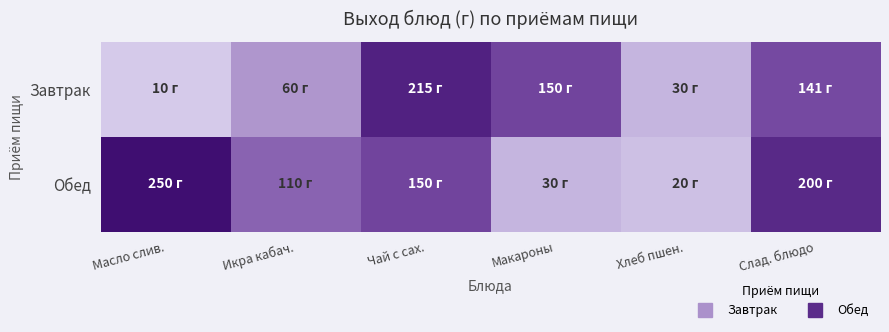

Reading right to left, list all the values displayed in this chart.

Завтрак: Слад. блюдо=141	Хлеб пшен.=30	Макароны=150	Чай с сах.=215	Икра кабач.=60	Масло слив.=10
Обед: Слад. блюдо=200	Хлеб пшен.=20	Макароны=30	Чай с сах.=150	Икра кабач.=110	Масло слив.=250